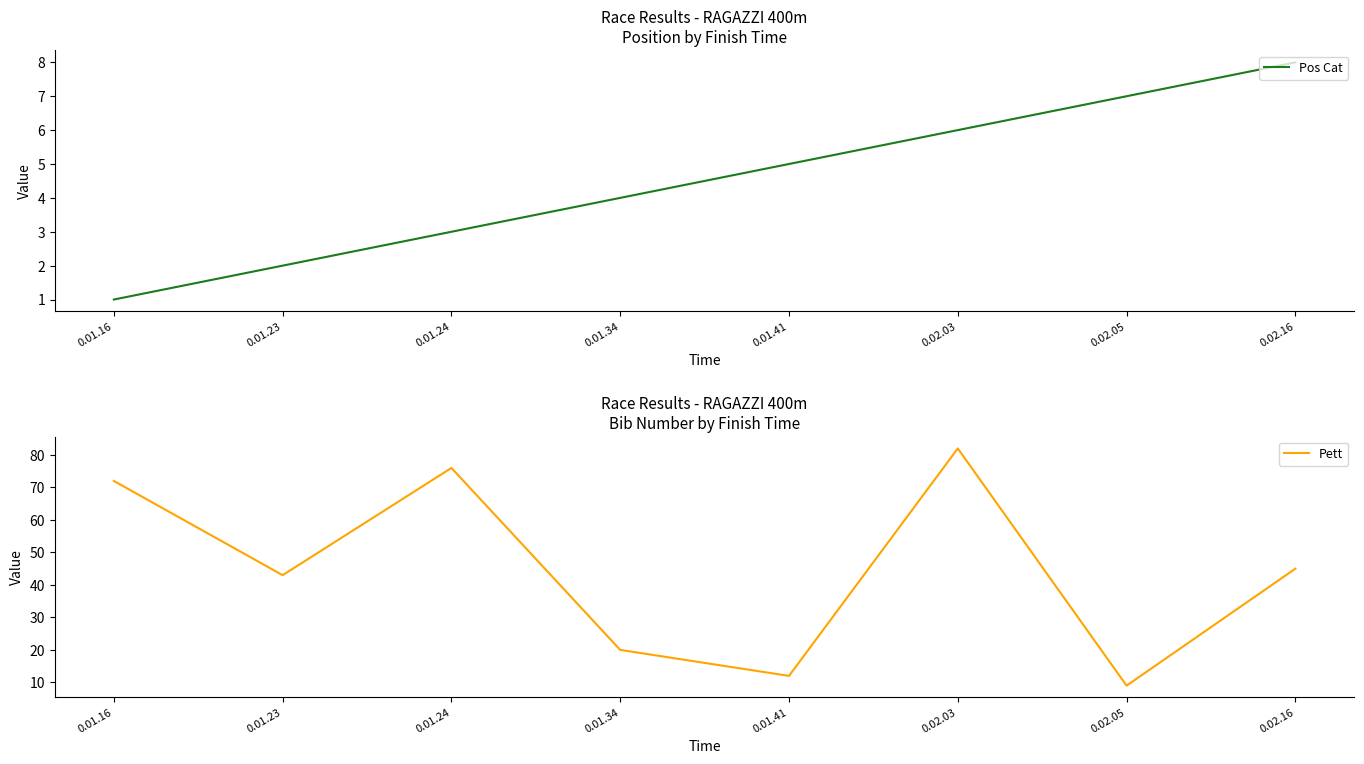

Reading left to right, list all the values displayed in this chart.

Pos Cat: 1	2	3	4	5	6	7	8
Pett: 72	43	76	20	12	82	9	45